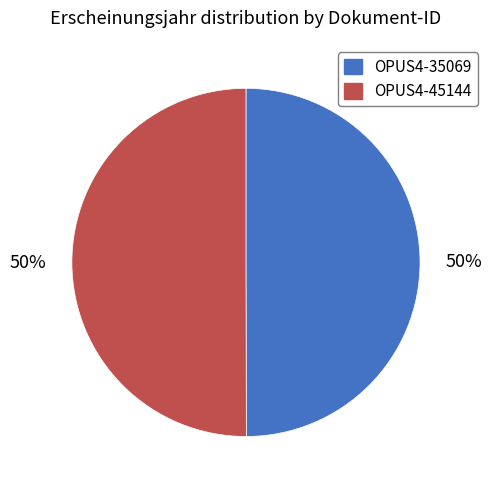

Is it true that OPUS4-45144 is 50% of the pie?

True